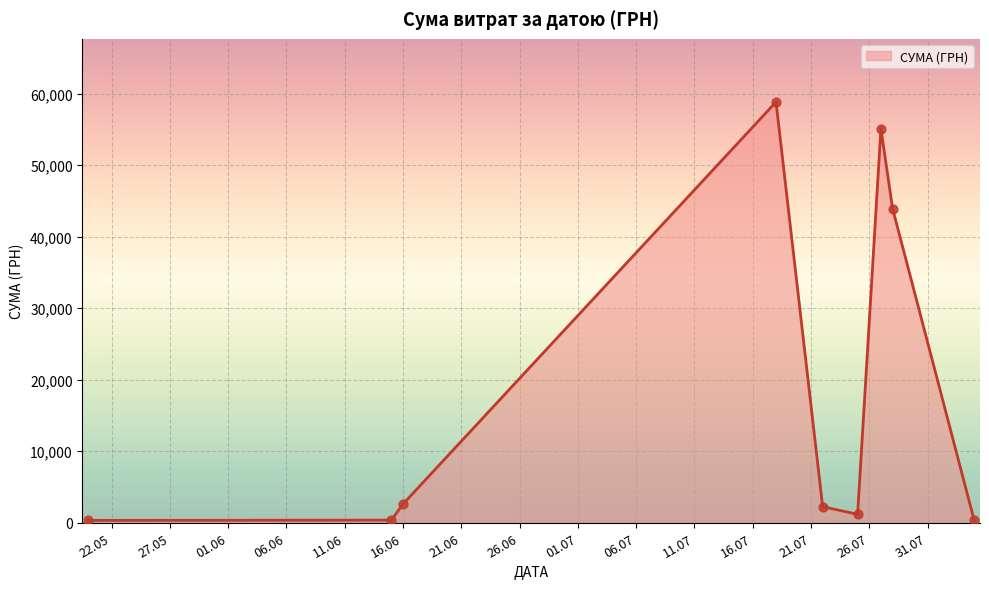

What is the maximum value shown in the chart?

58840.0